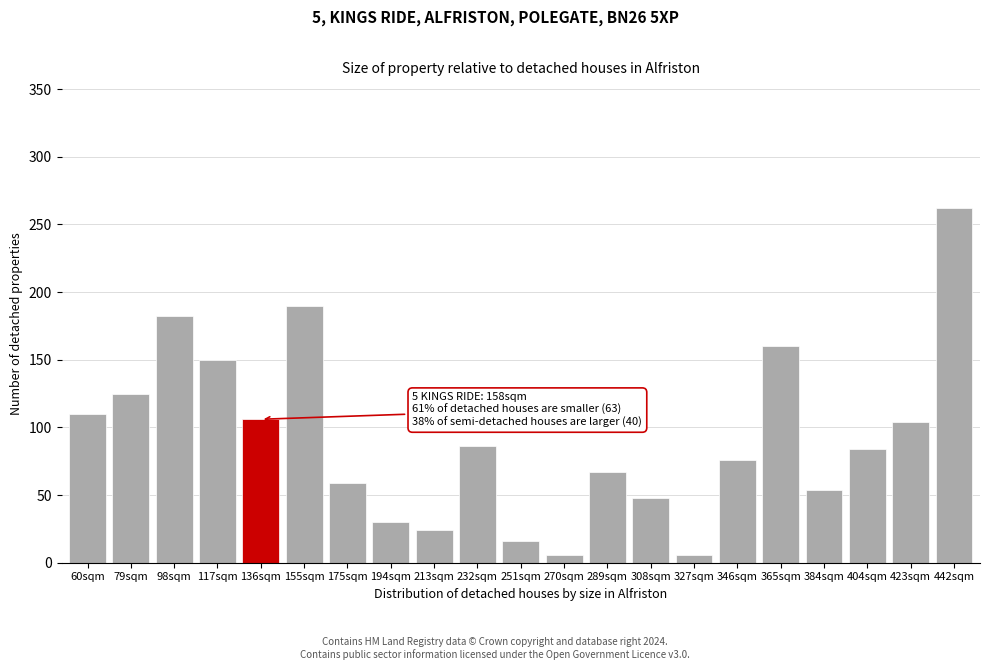

Reading left to right, transcribe all the data shown in this chart.

110	125	182	150	106	190	59	30	24	86	16	6	67	48	6	76	160	54	84	104	262